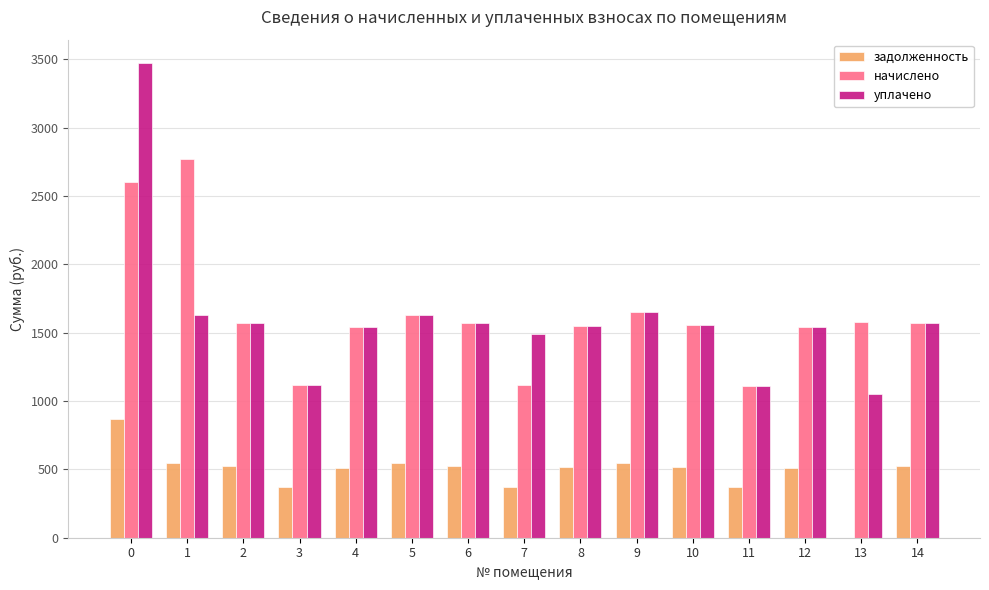

Is the value of задолженность at 11 greater than the value of уплачено at 7?

No